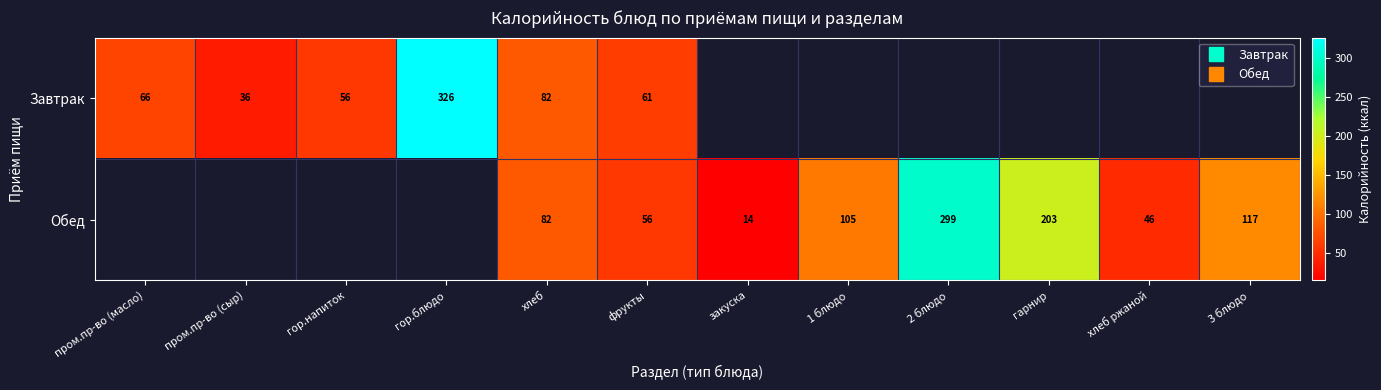

At фрукты, list the series in order from smallest to largest.

Обед, Завтрак